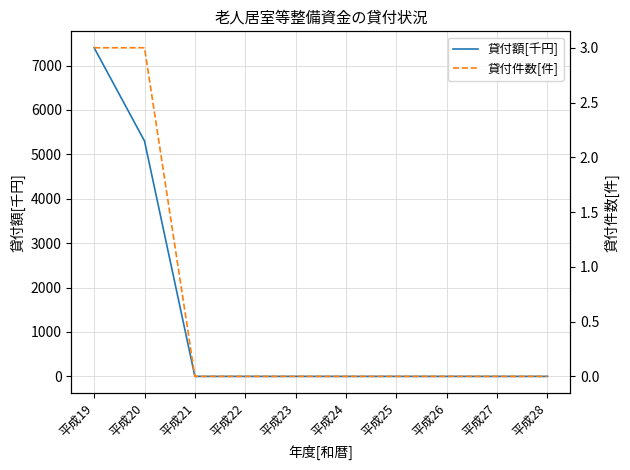

List the series in order of their overall mean, lowest first.

貸付件数[件], 貸付額[千円]